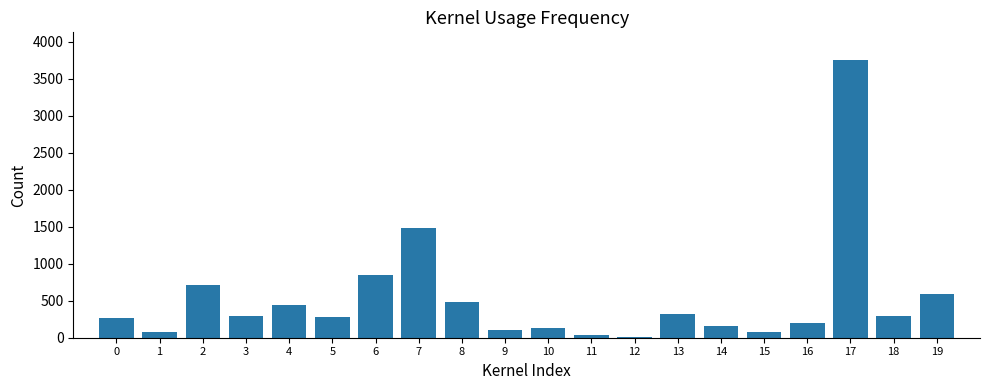

The value at 14 is 163. True or false?

True